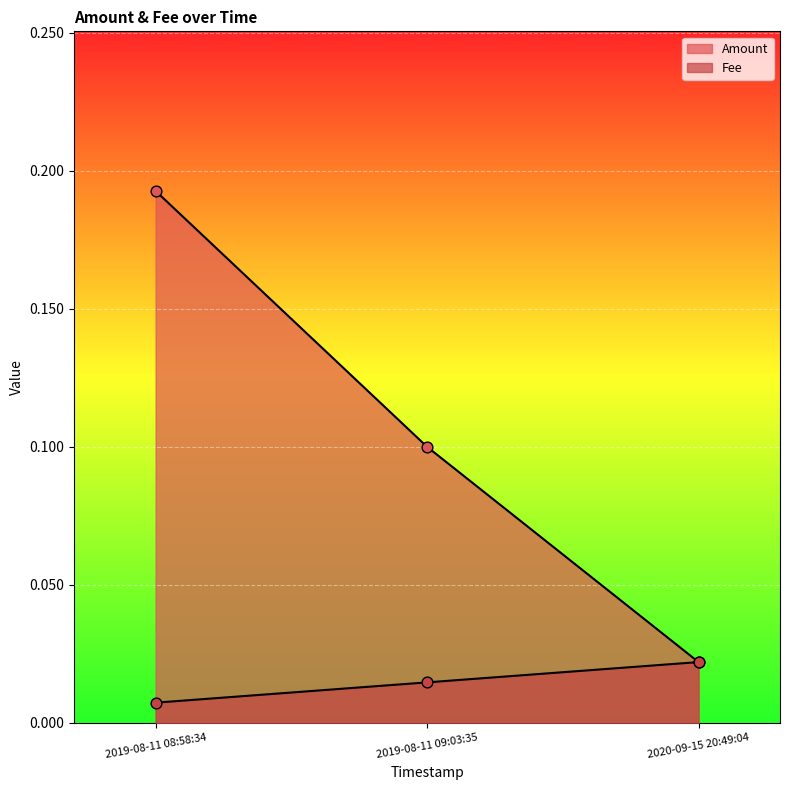

What is the total value across all series at 2019-08-11 09:03:35?

0.1